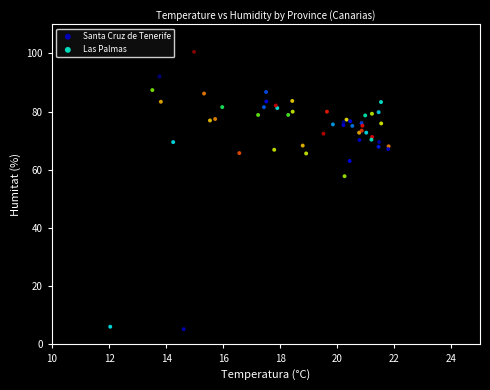

Which series reaches the maximum Y coordinate?

Santa Cruz de Tenerife